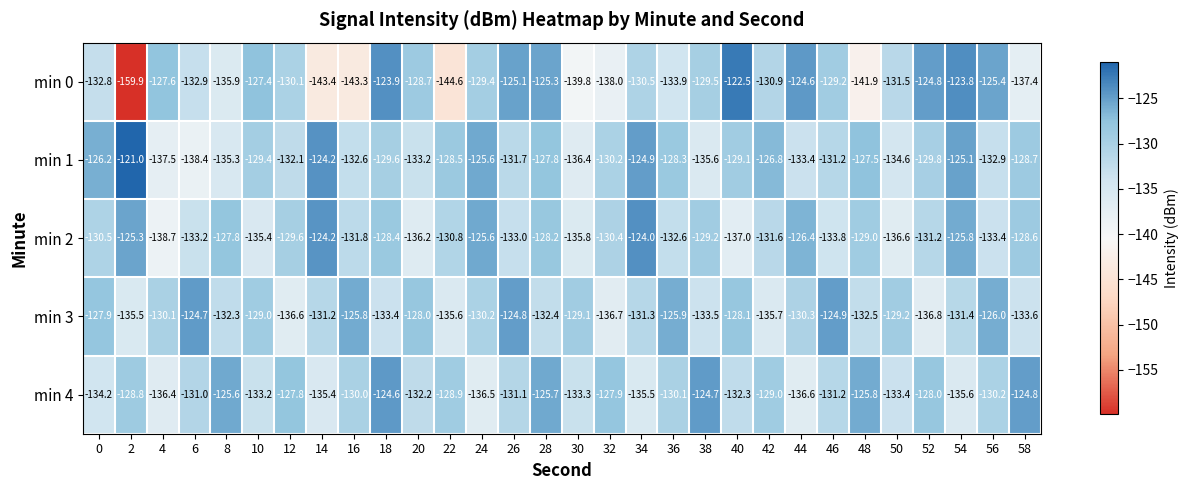

What is the total value across all series at 46?

-650.3